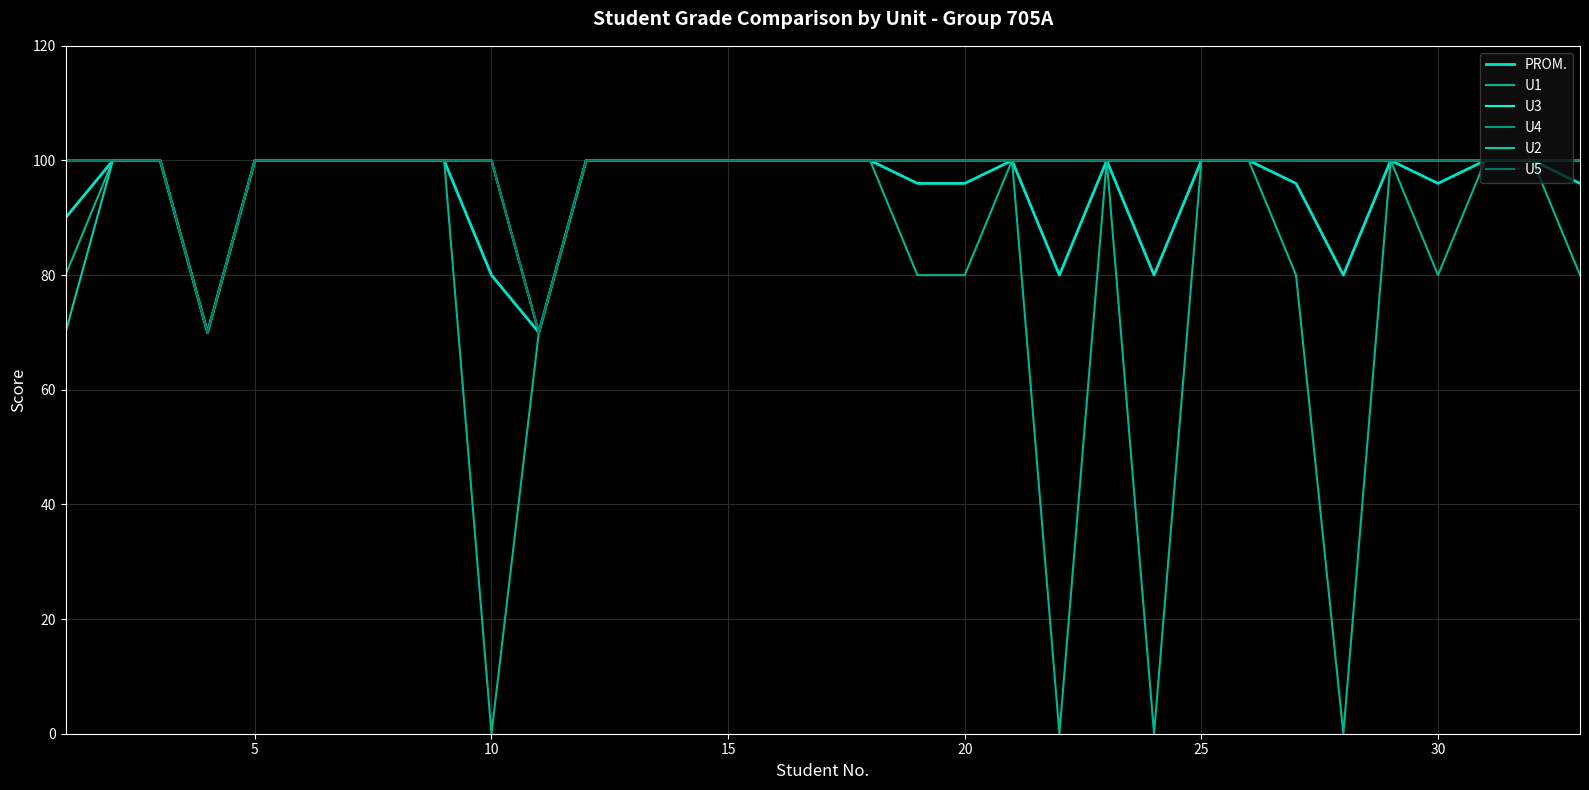

True or false: U4 has more than 0 points higher than both neighbors.

False